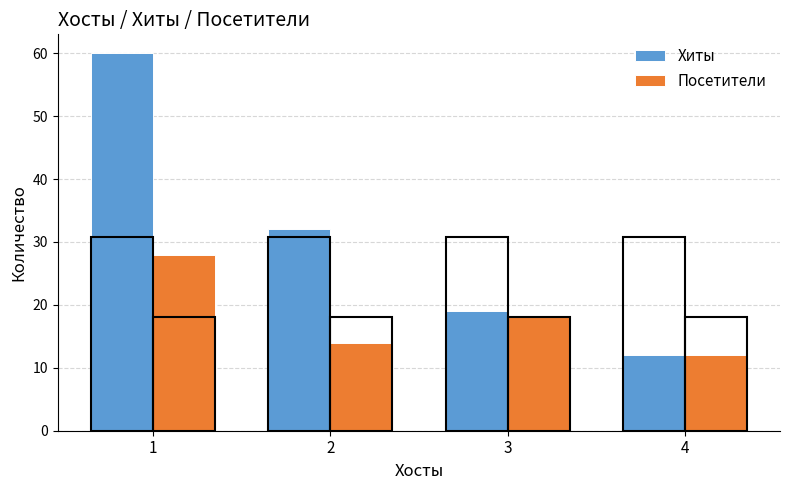

Are the bars horizontal?

No